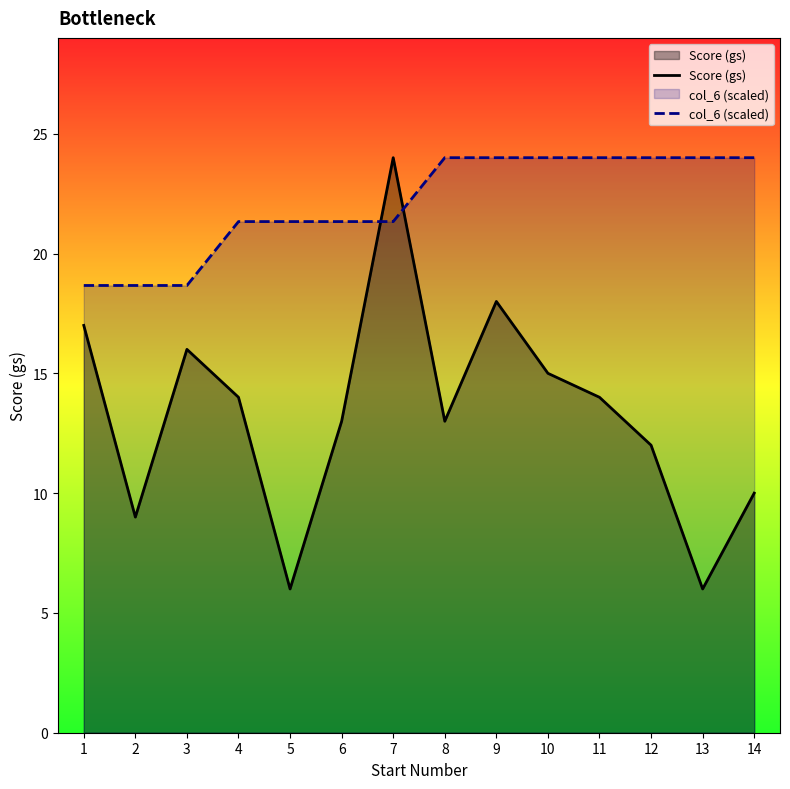

Reading left to right, transcribe all the data shown in this chart.

Score (gs): 1=17.0	2=9.0	3=16.0	4=14.0	5=6.0	6=13.0	7=24.0	8=13.0	9=18.0	10=15.0	11=14.0	12=12.0	13=6.0	14=10.0
col_6 (scaled): 1=18.7	2=18.7	3=18.7	4=21.3	5=21.3	6=21.3	7=21.3	8=24.0	9=24.0	10=24.0	11=24.0	12=24.0	13=24.0	14=24.0